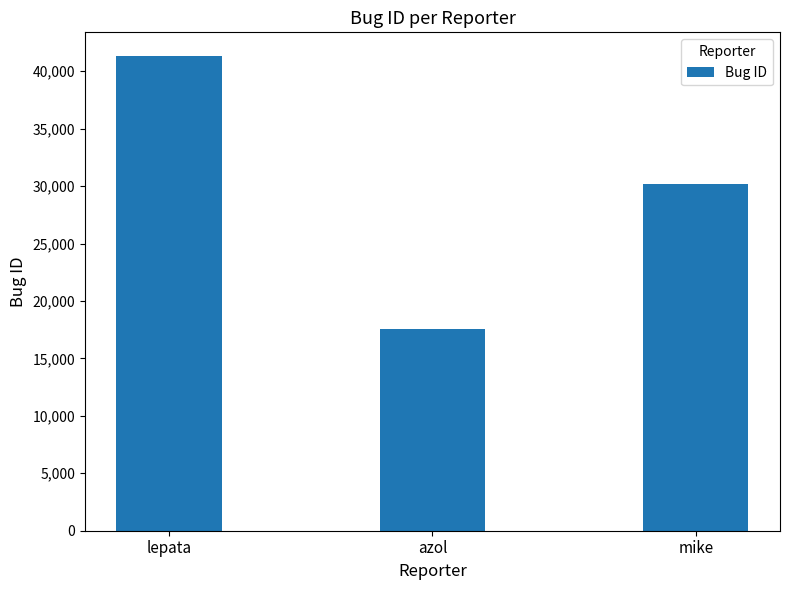

Reading right to left, extract all data points from this chart.

mike=30214	azol=17523	lepata=41315